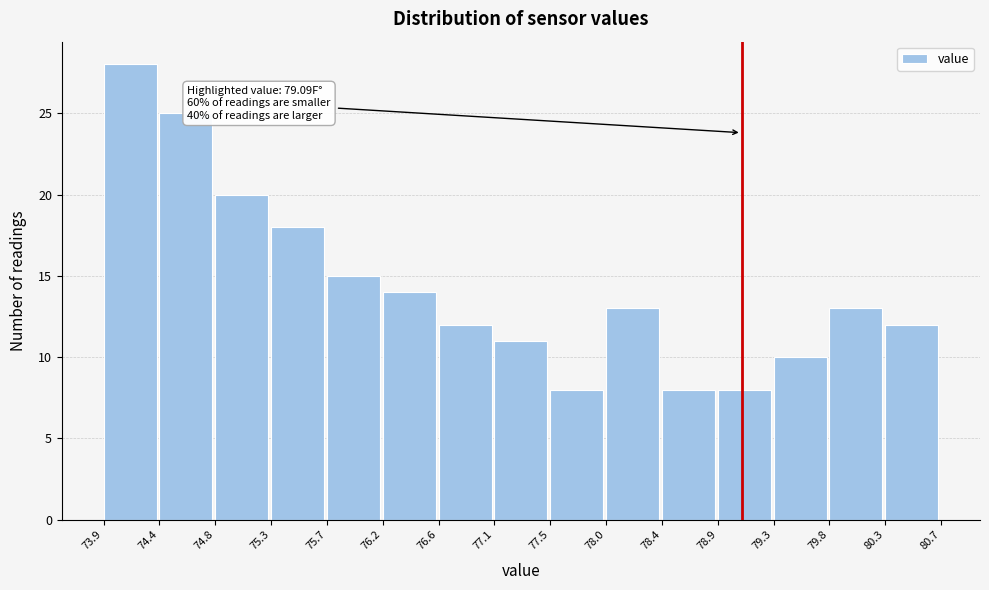

Over which range of the x-axis is the bar tallest?

73.9 to 74.4